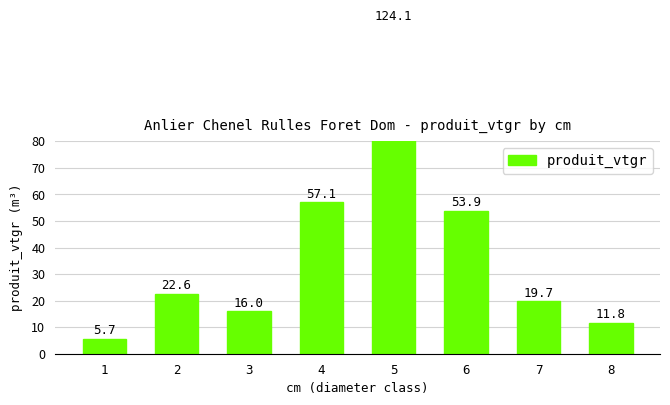

The chart shows a value of 124.1 at 5. True or false?

True